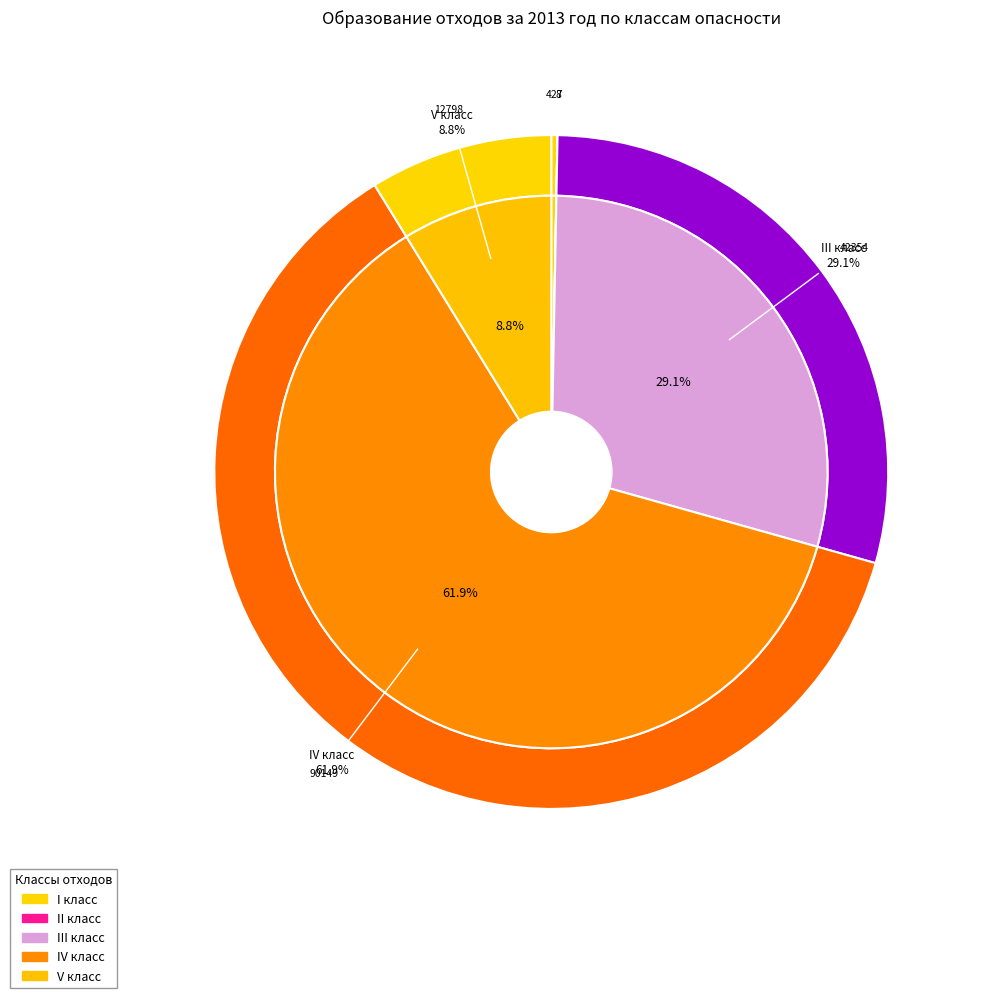

What is the majority slice?

IV класс